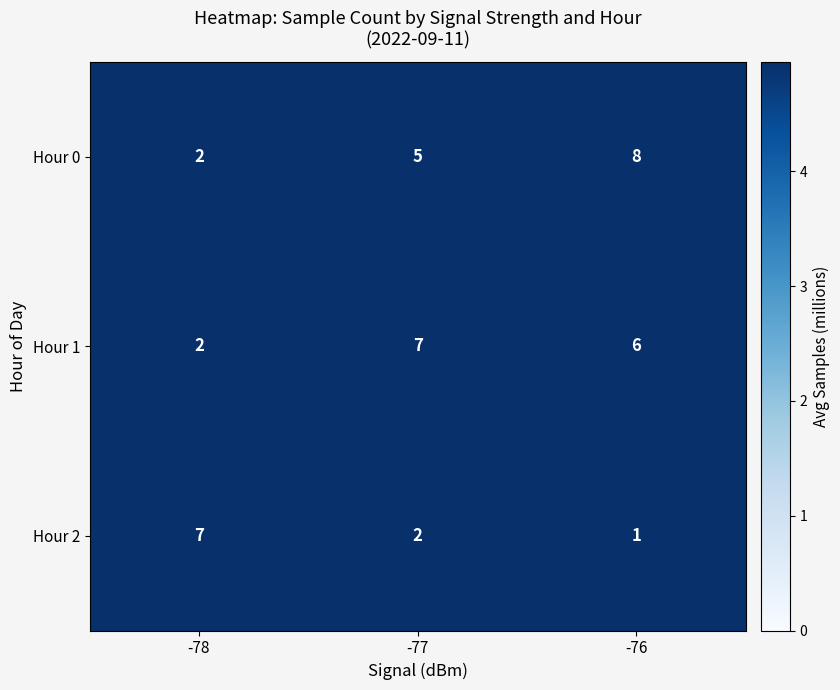

Which category has the lowest value across all series?

-76